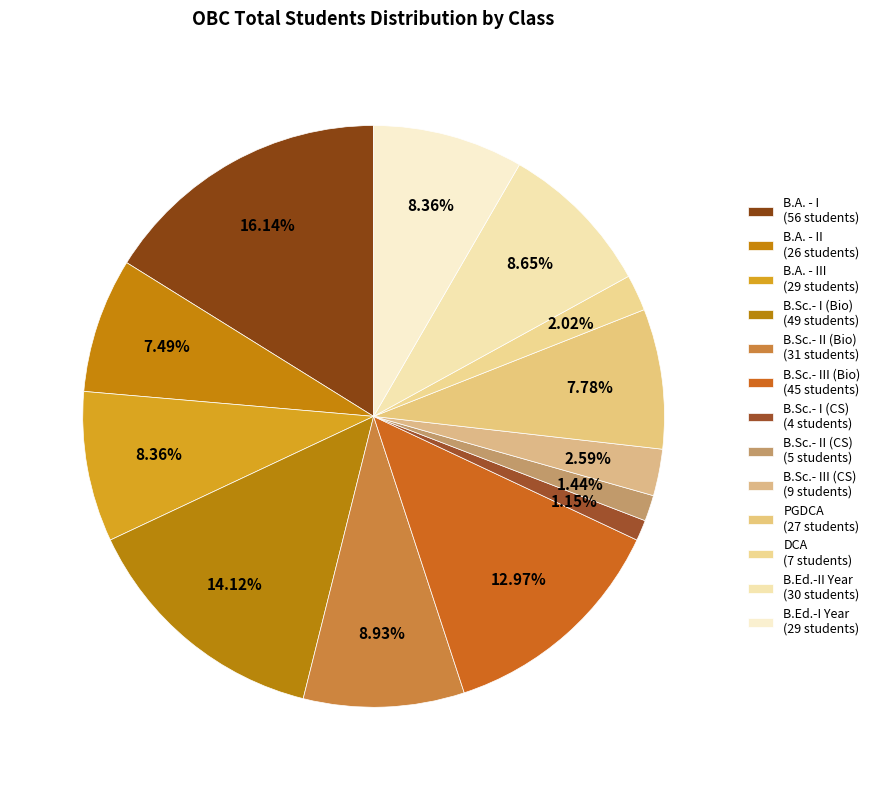

Which category has the smallest portion of the pie?

B.Sc.- I (CS)